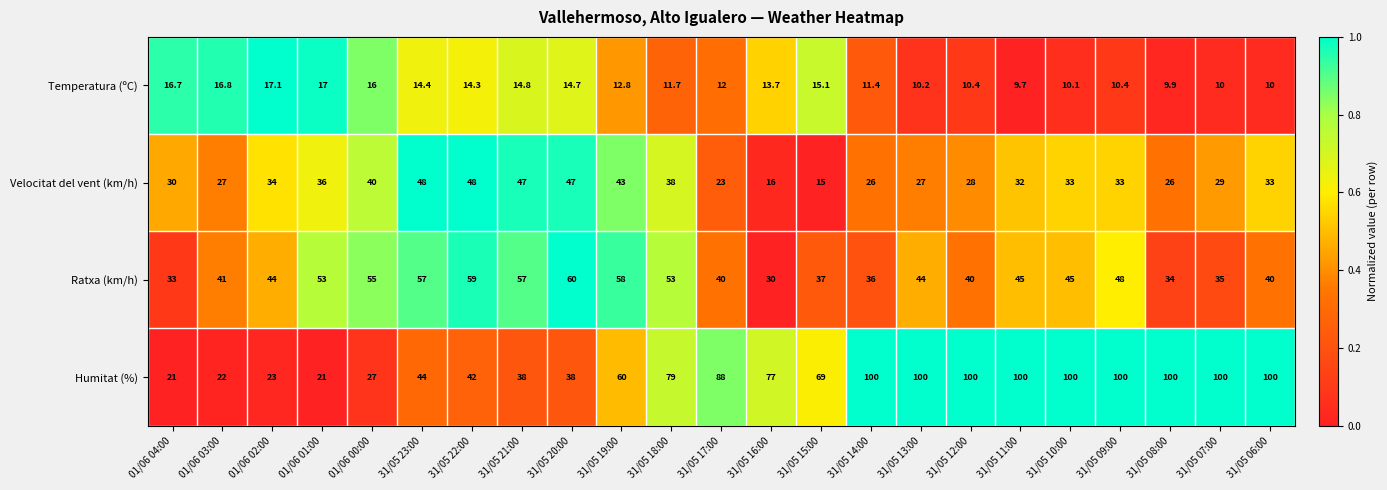

What is the total value across all series at 31/05 17:00?

163.0